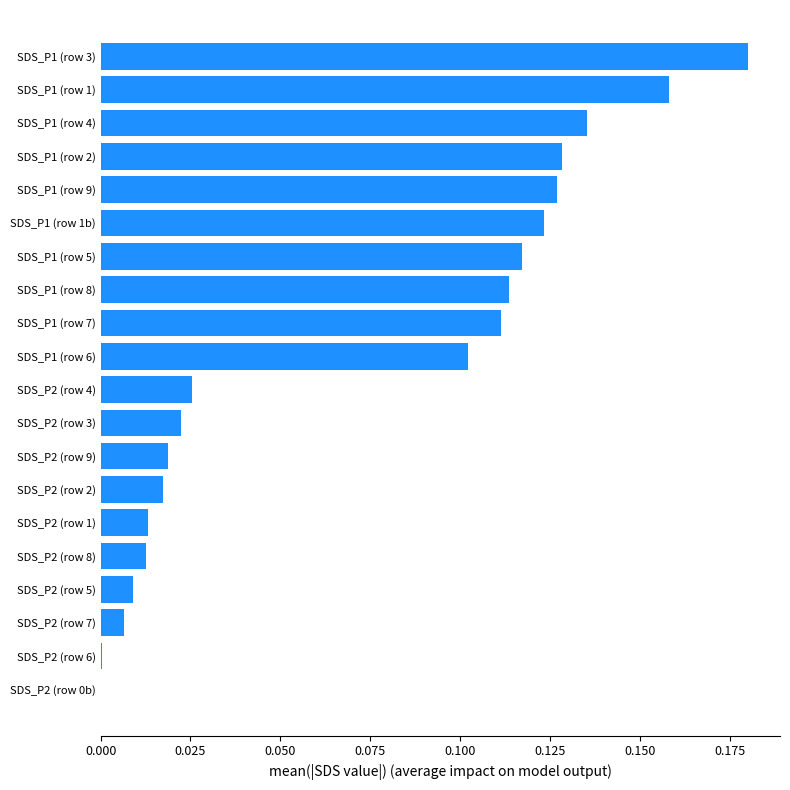

The chart shows a value of 0.2 at SDS_P1 (row 8). True or false?

False